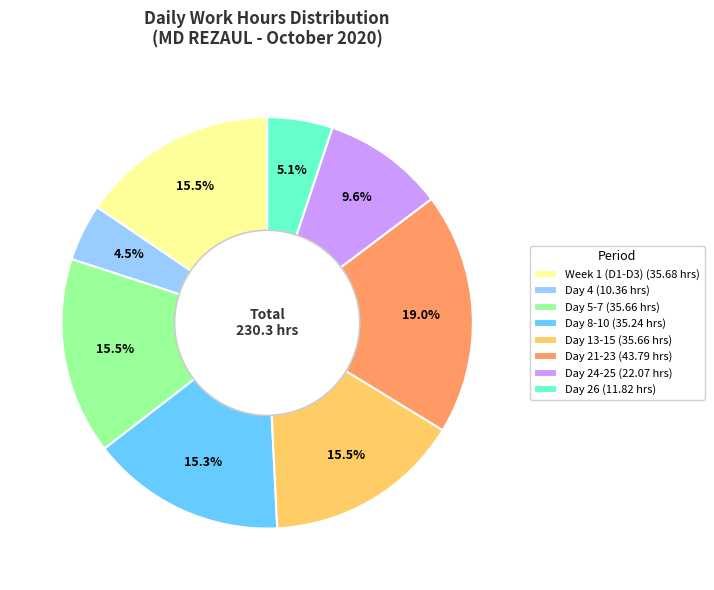

Is there any slice that represents more than half of the pie?

No